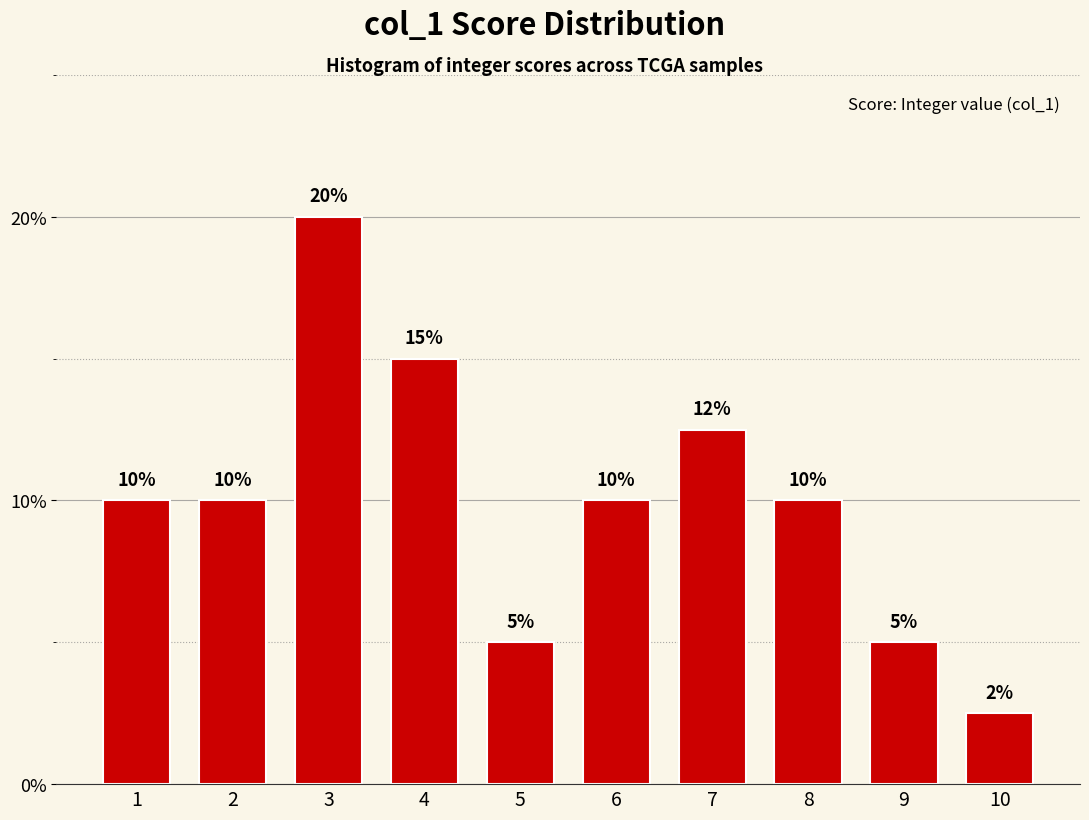

Read the value at 2.

10.0